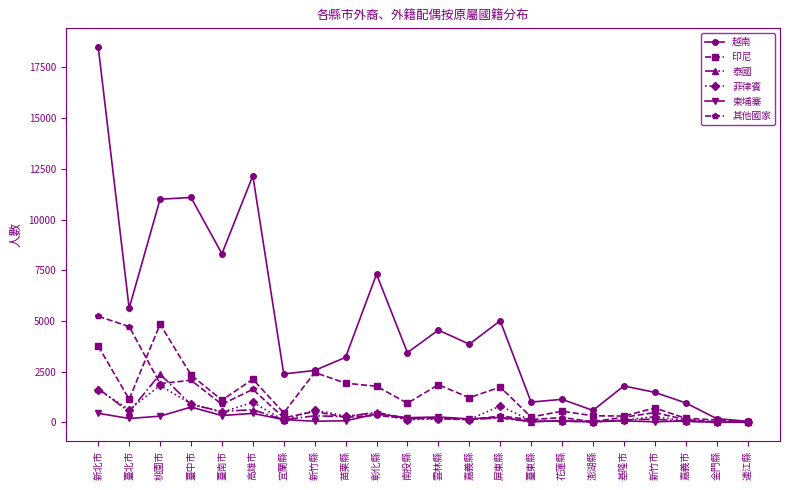

How many data points in 泰國 are less than 208?

11